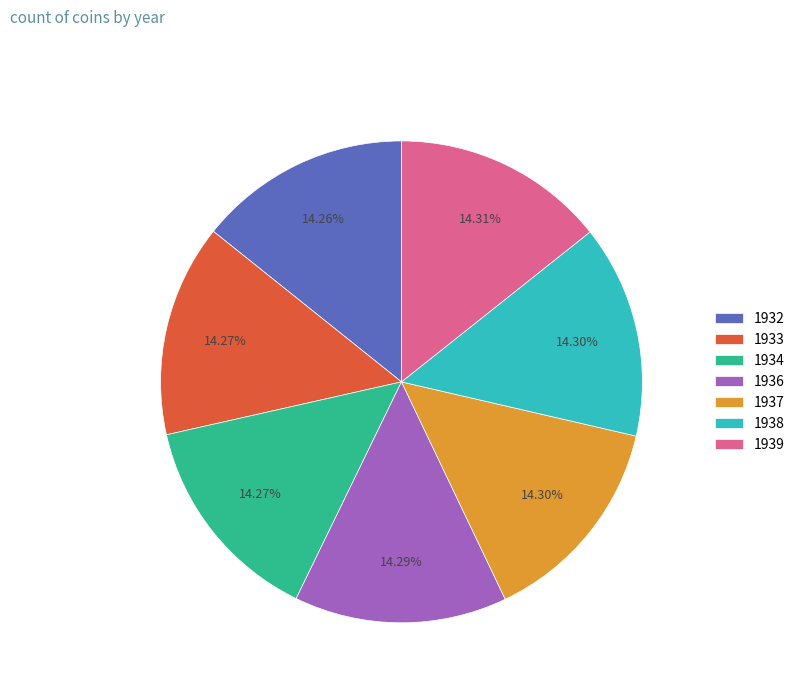

To the nearest percent, what portion does 1936 represent?

14%